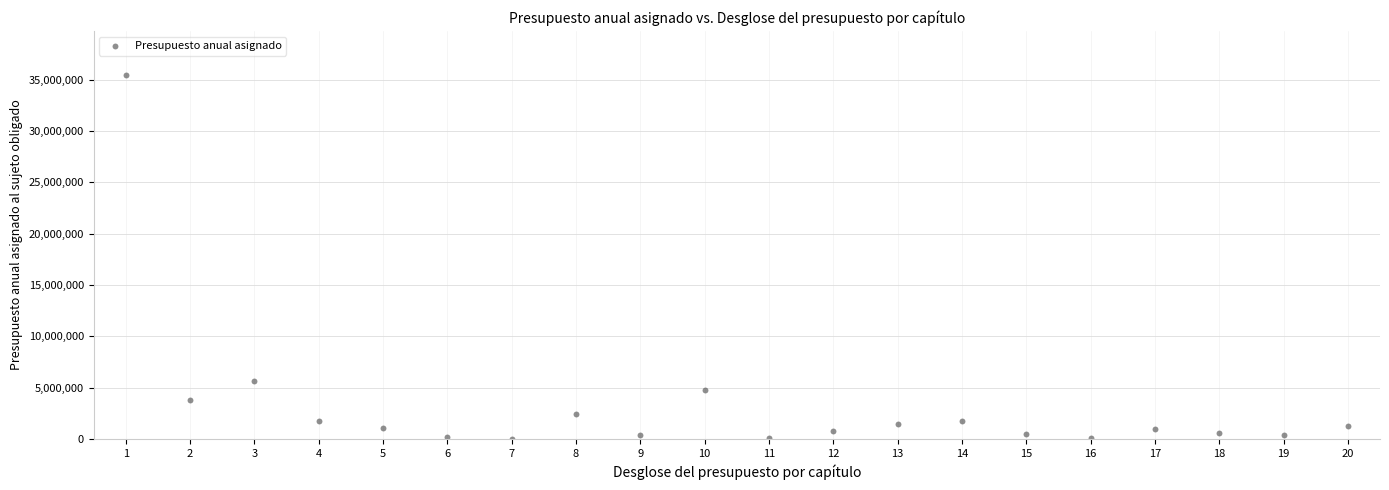

What Y value in the scatter plot is closest to 17740856?

5692983